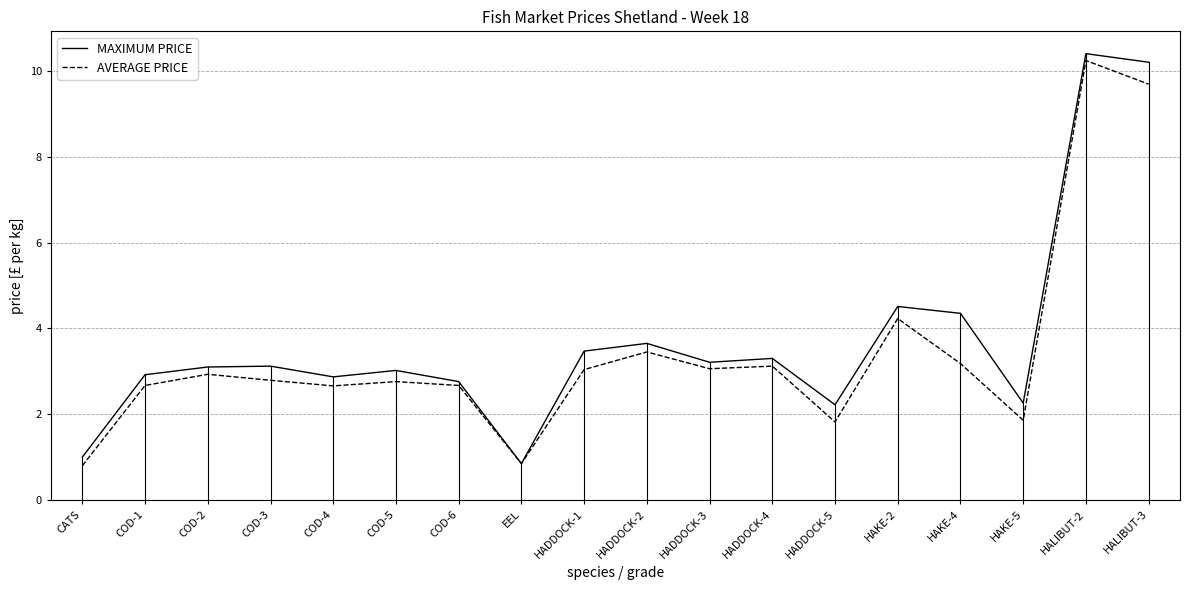

Is the value of MAXIMUM PRICE at CATS greater than the value of AVERAGE PRICE at COD-6?

No